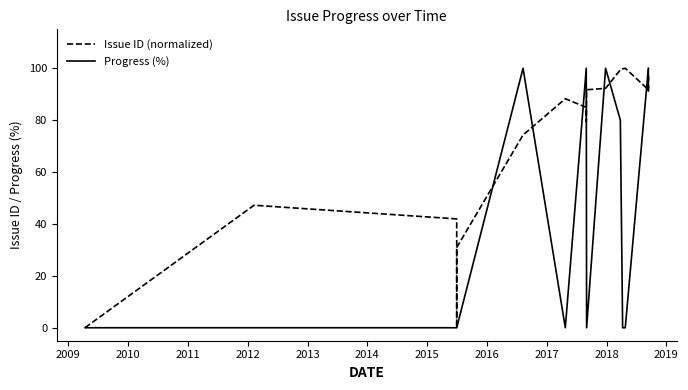

What is the maximum value shown in the chart?

100.0